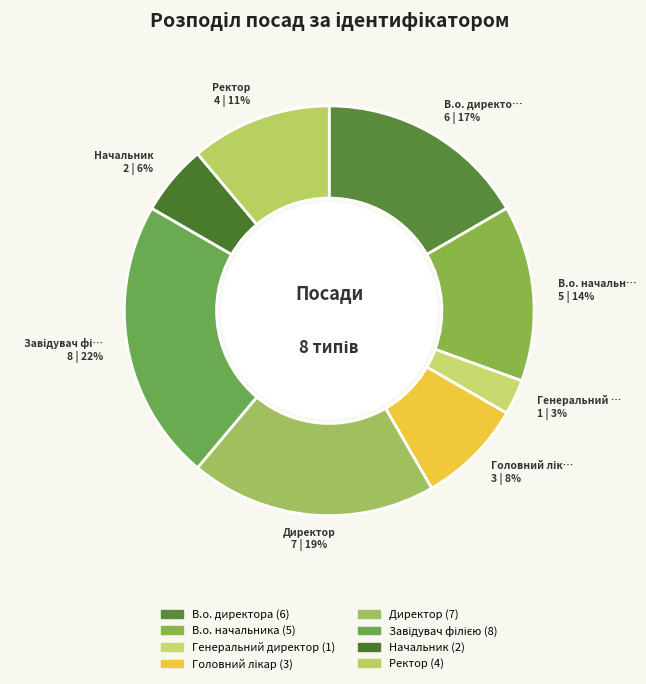

How many segments does this pie chart have?

8